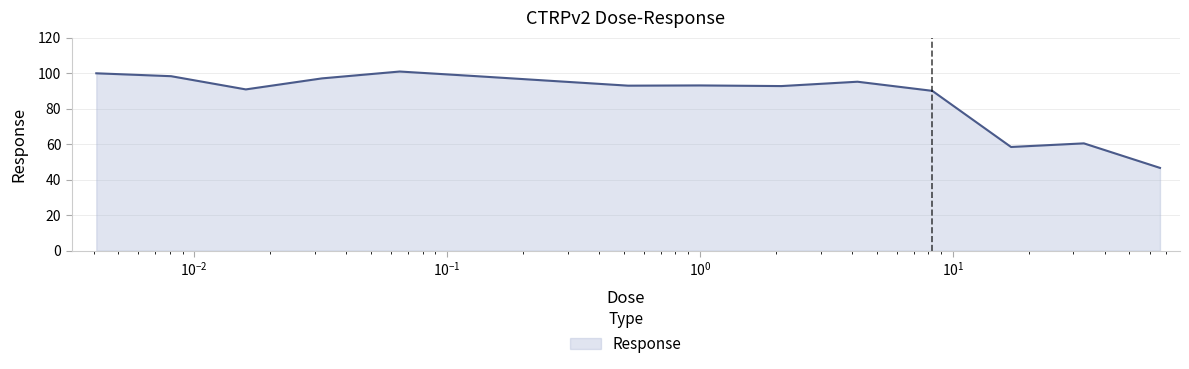

What is the difference between the maximum and minimum values?

54.3